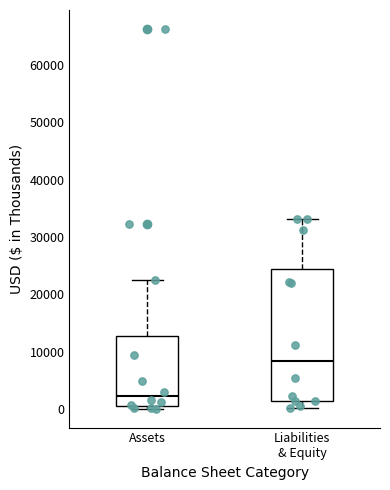

Reading left to right, read every box against the y-axis: the position of its median line, the range the box covers, and the ends of its whiskers. The values are not printed on the chart, so give them approximately, as read against the axis.

Assets: median 2000, box 1000 to 13000, whiskers 0 to 22000
Liabilities & Equity: median 8000, box 1000 to 24000, whiskers 0 to 33000